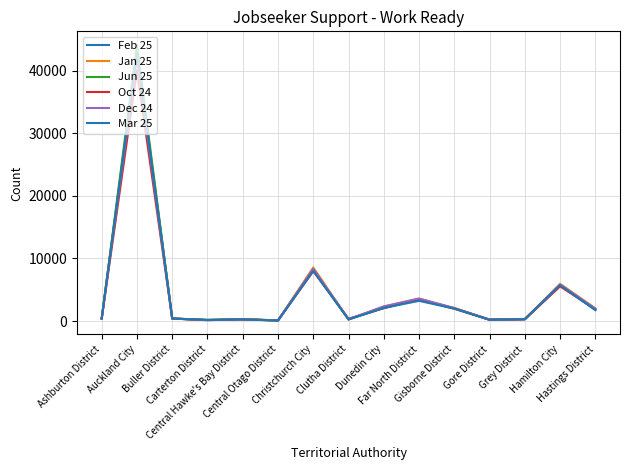

How many lines are shown in the chart?

6